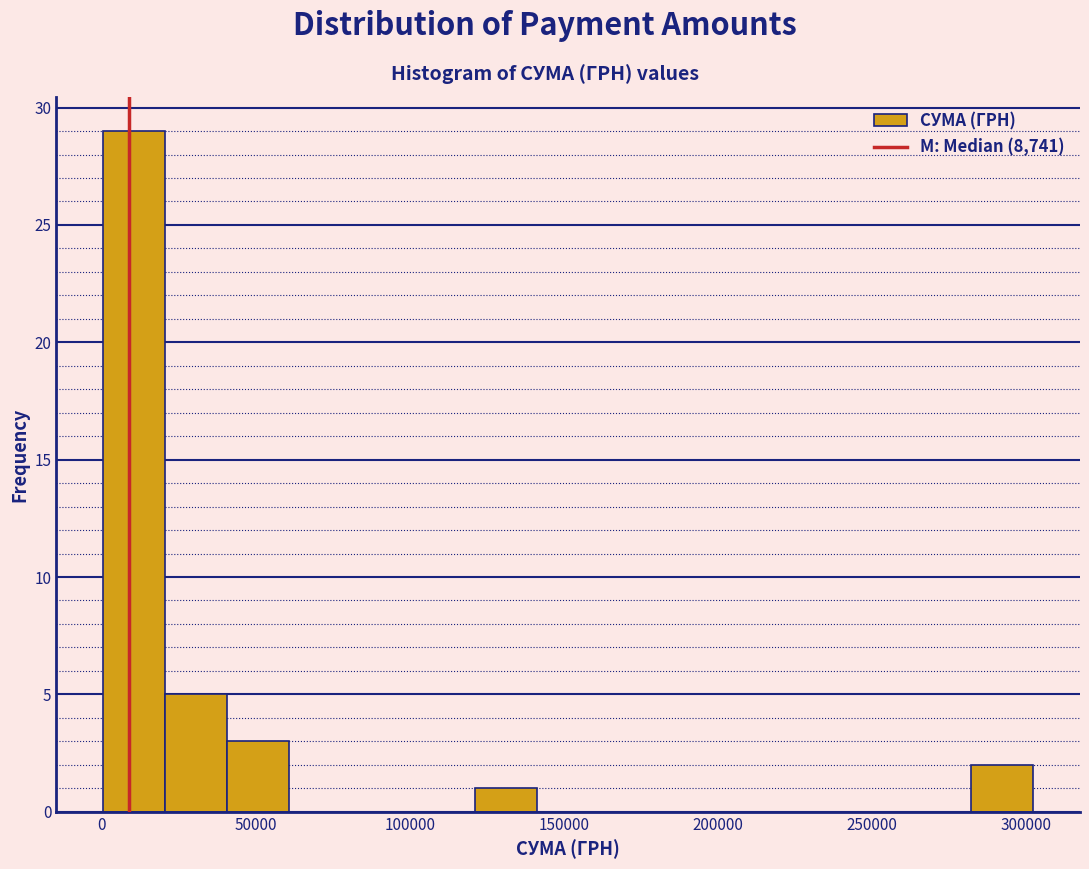

Reading left to right, transcribe this chart: for each bar, give the range it covers on the x-axis and its height. Neither the bar edges nor the heights are printed on the chart, so give them approximately, as read against the axes.

0 to 20000: 29
20000 to 40000: 5
40000 to 60000: 3
60000 to 80000: 0
80000 to 100000: 0
100000 to 120000: 0
120000 to 140000: 1
140000 to 160000: 0
160000 to 180000: 0
180000 to 200000: 0
200000 to 220000: 0
220000 to 240000: 0
240000 to 260000: 0
260000 to 280000: 0
280000 to 300000: 2